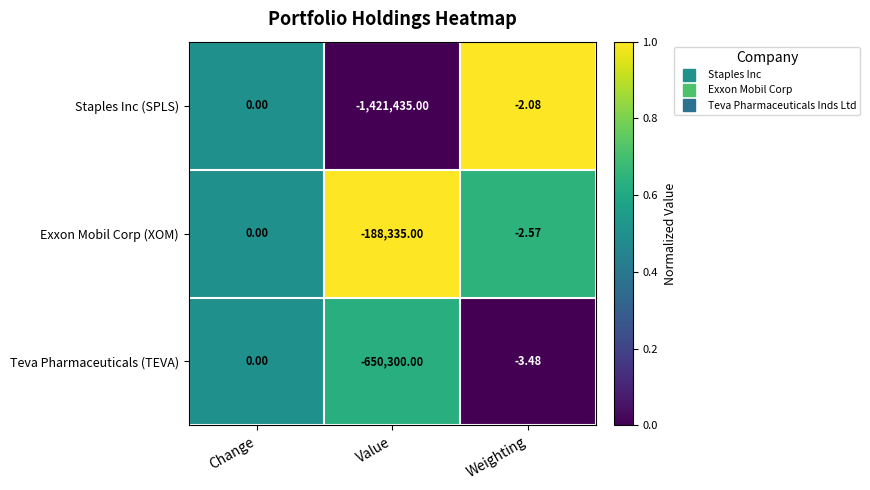

Which series changed the most between Change and Weighting?

Teva Pharmaceuticals (TEVA)